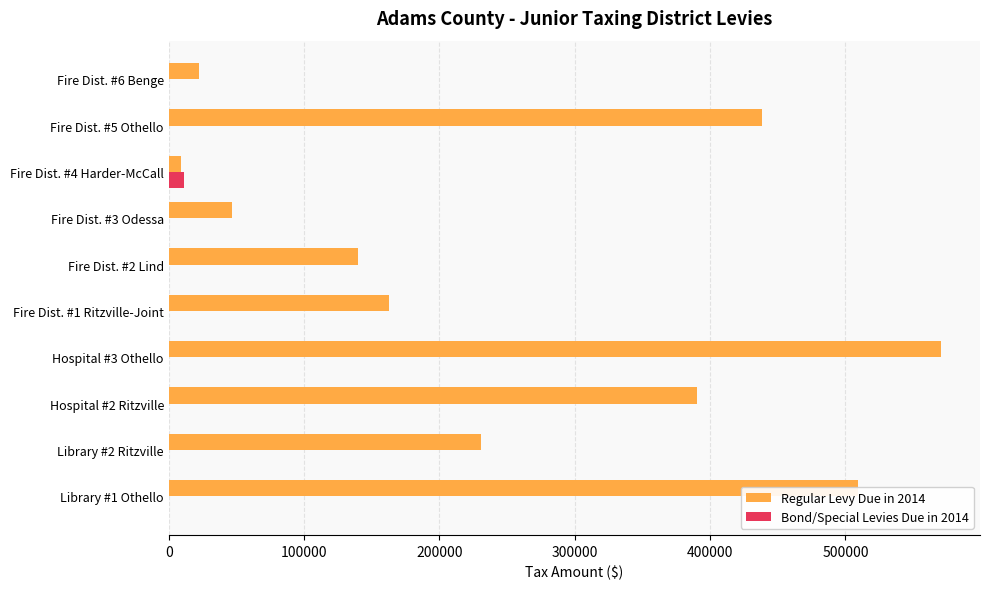

How many data points in Bond/Special Levies Due in 2014 are above 0?

1